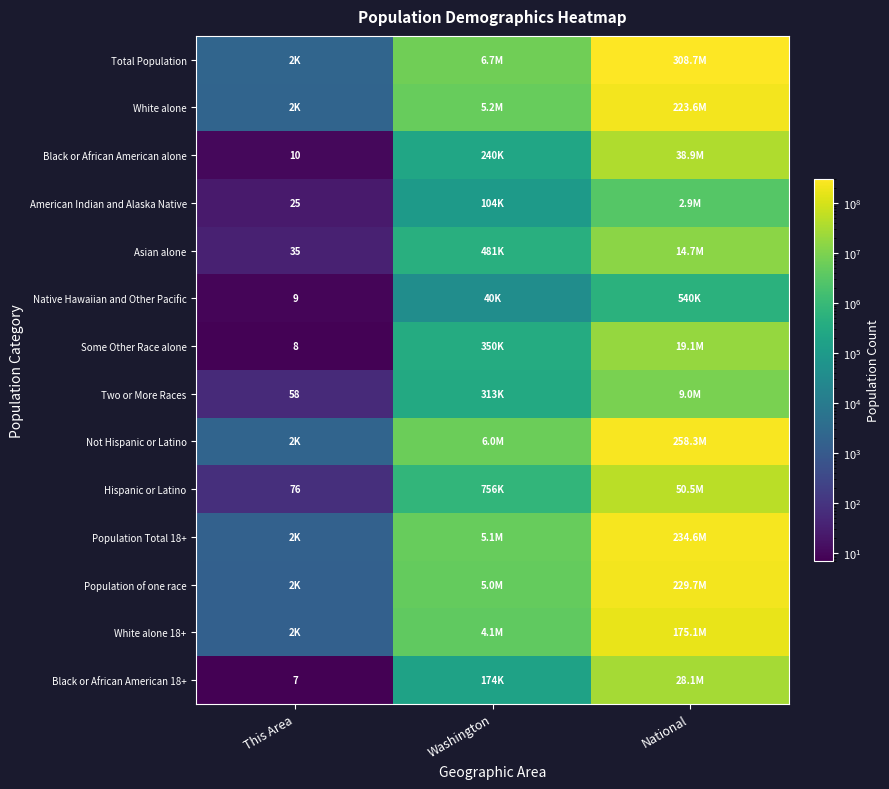

What is the sum of the American Indian and Alaska Native values at Washington and This Area?

103894